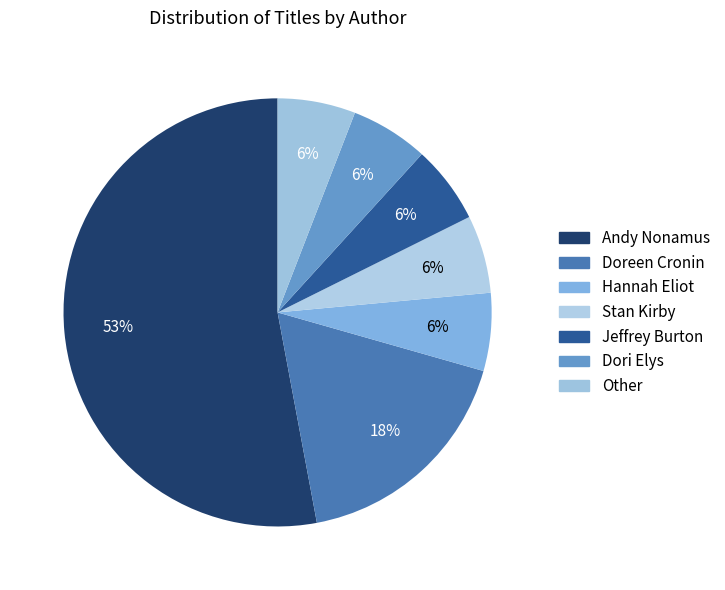

Which slice is the smallest?

Hannah Eliot